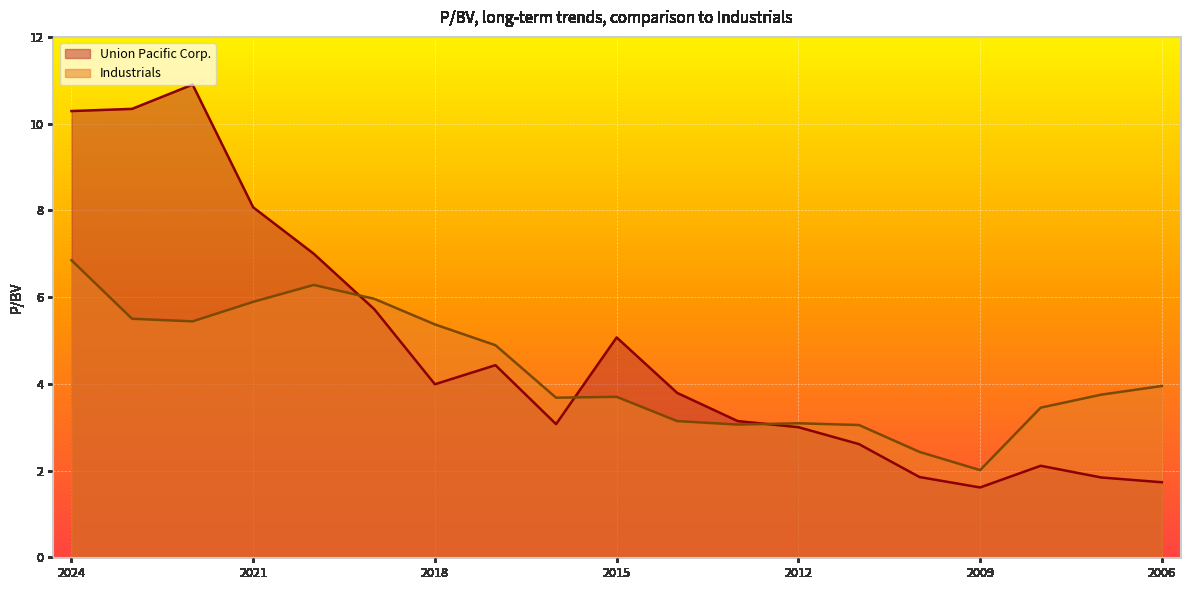

What is the value of the Industrials point at the 1st from the left?

6.8